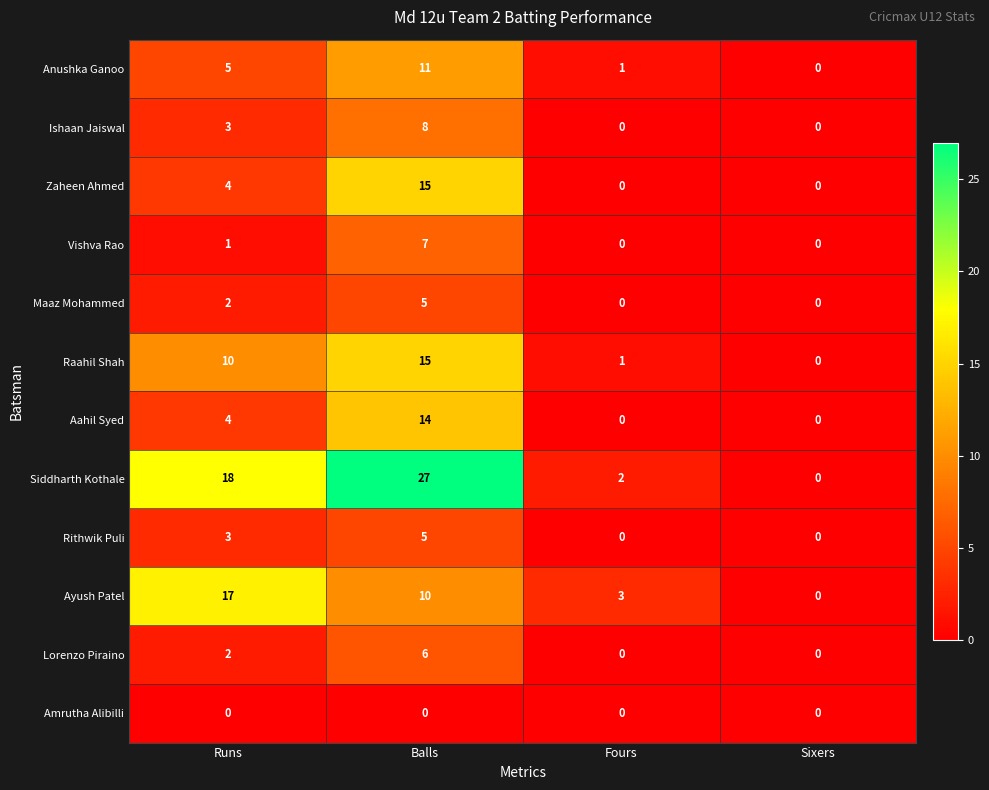

At which category does the chart reach its peak across all series?

Balls